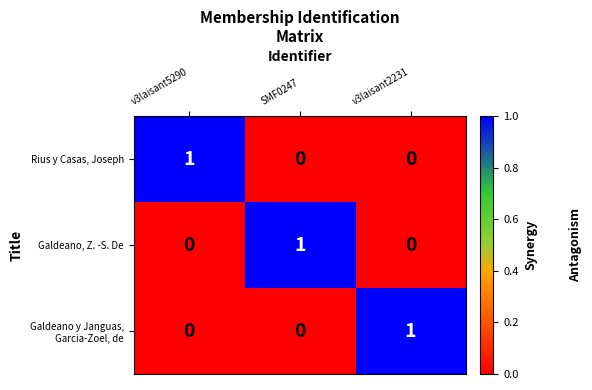

At how many categories does at least one series exceed 0?

3